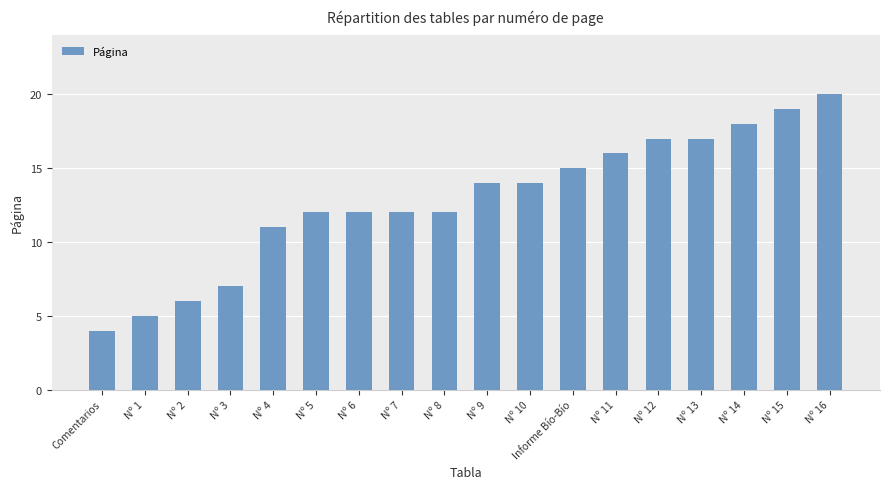

What is the minimum value shown in the chart?

4